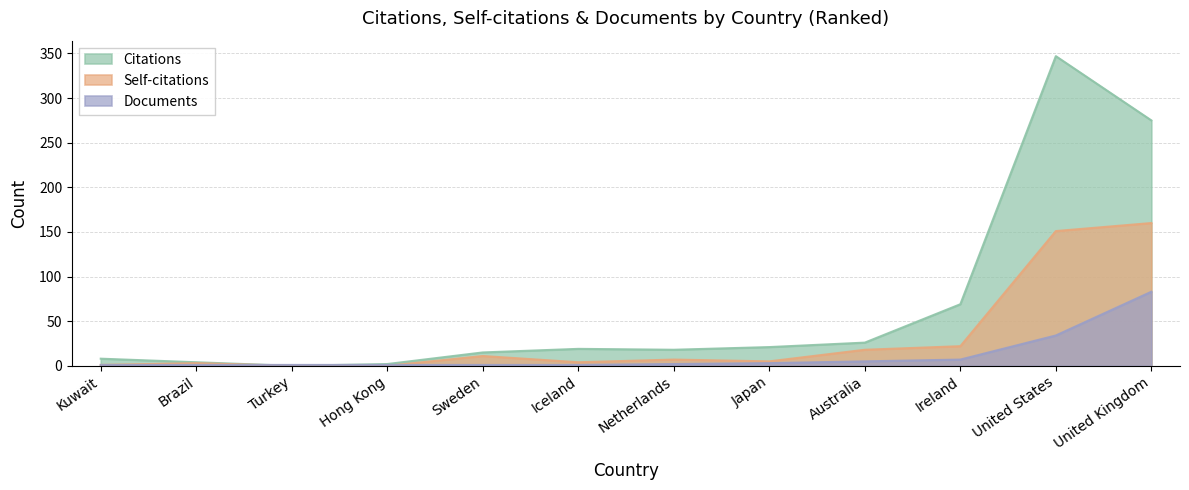

The Citations series shows 2 at Hong Kong. True or false?

True